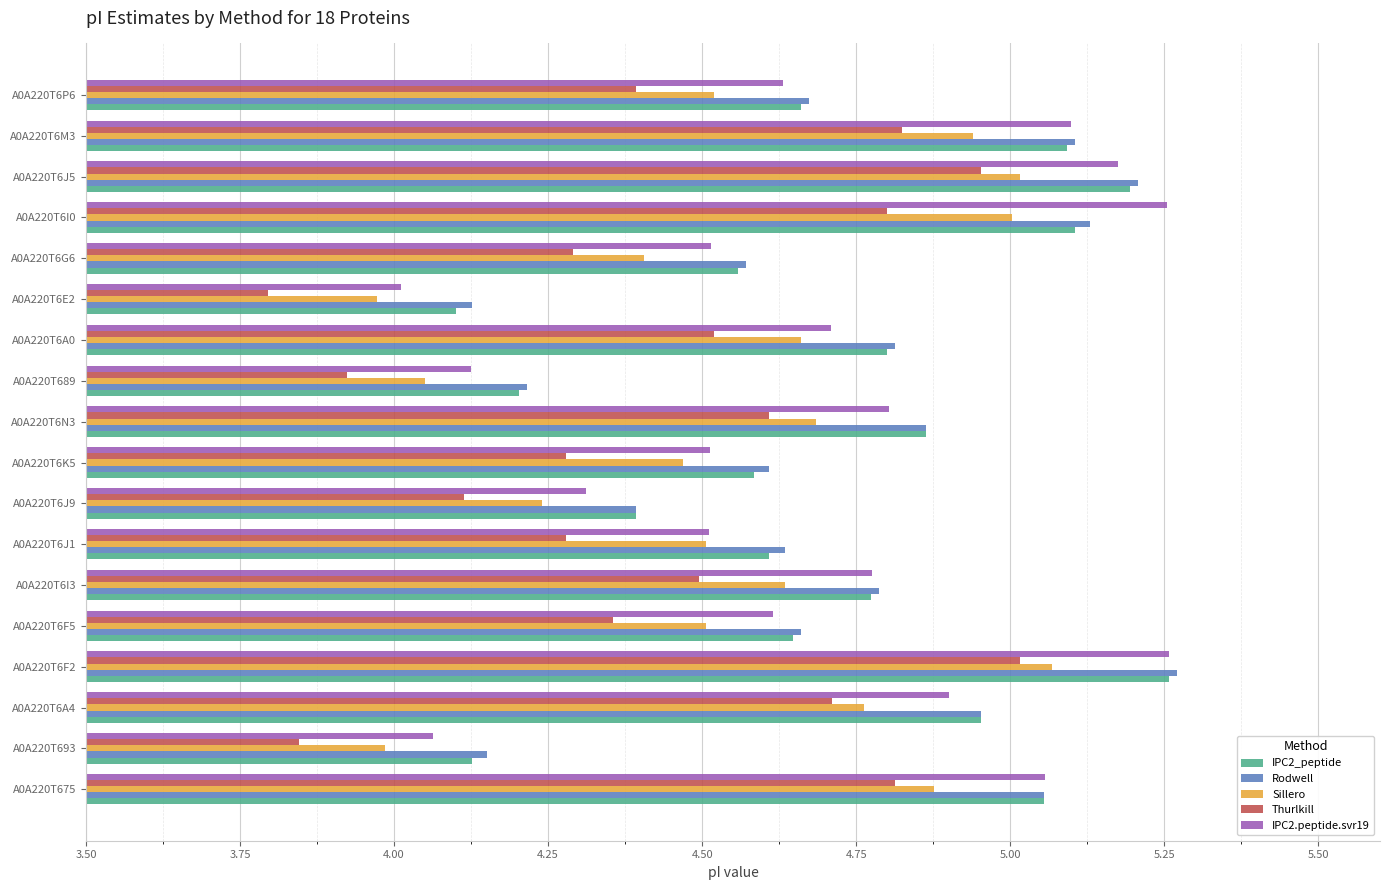

Which series changed the most between A0A220T6I3 and A0A220T6I0?

IPC2.peptide.svr19